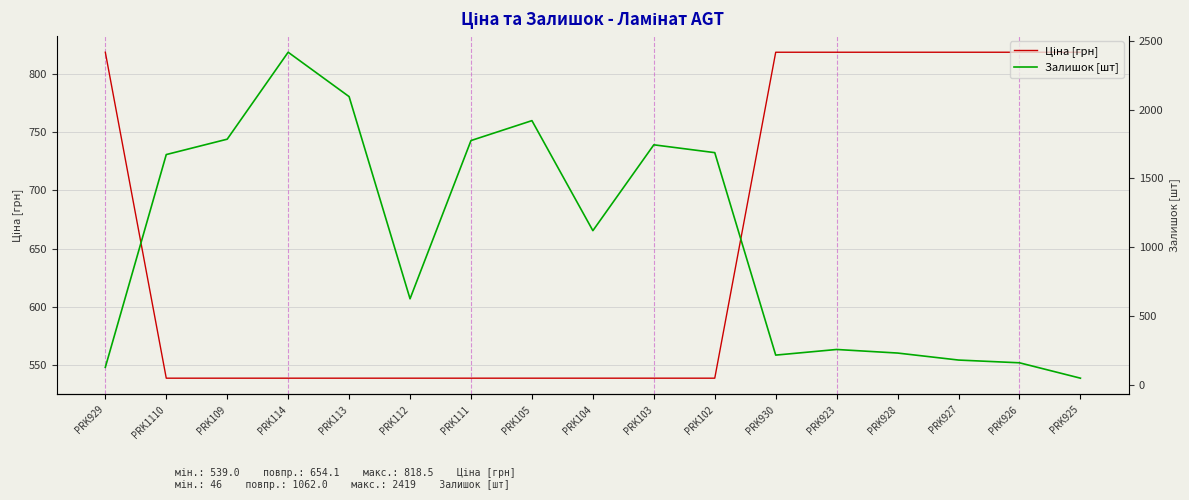

What is the total value across all series at PRK104?

1659.0